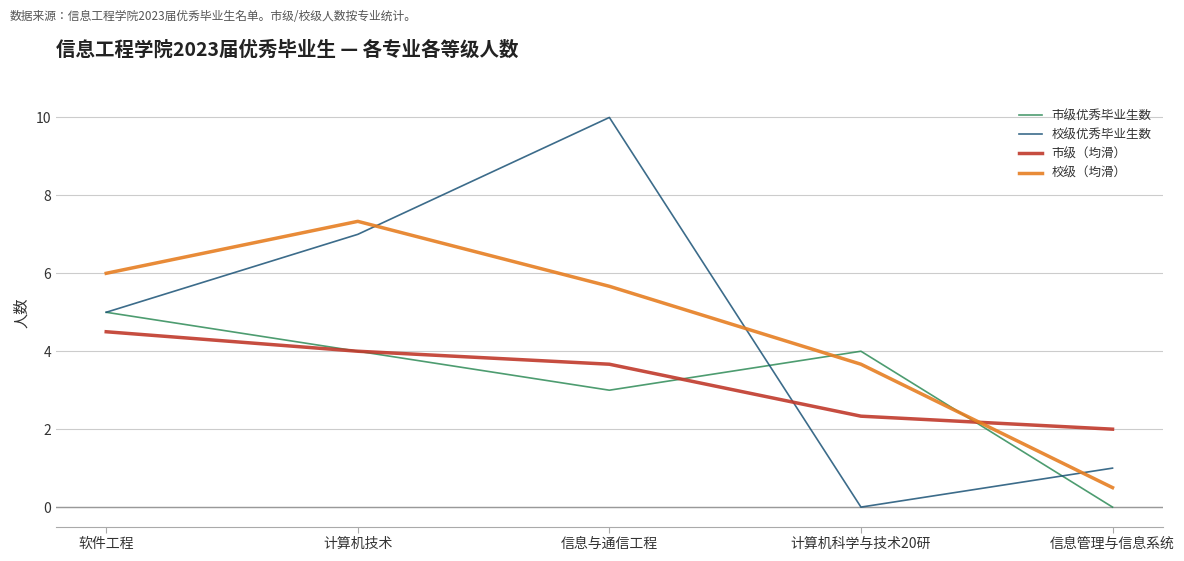

At which category does 市级优秀毕业生数 reach its first local valley?

信息与通信工程